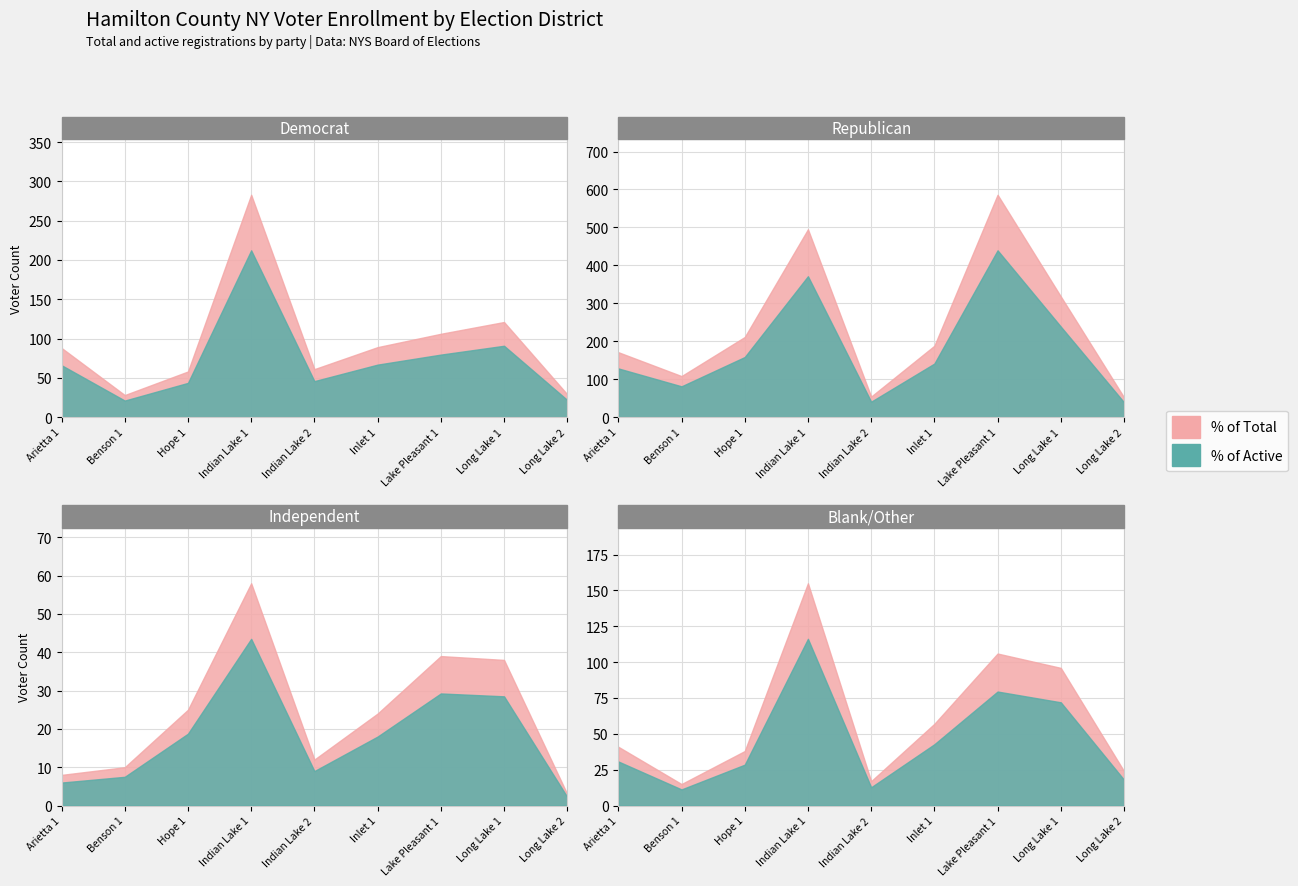

Where is REP nearest to the value 319?

Long Lake 1